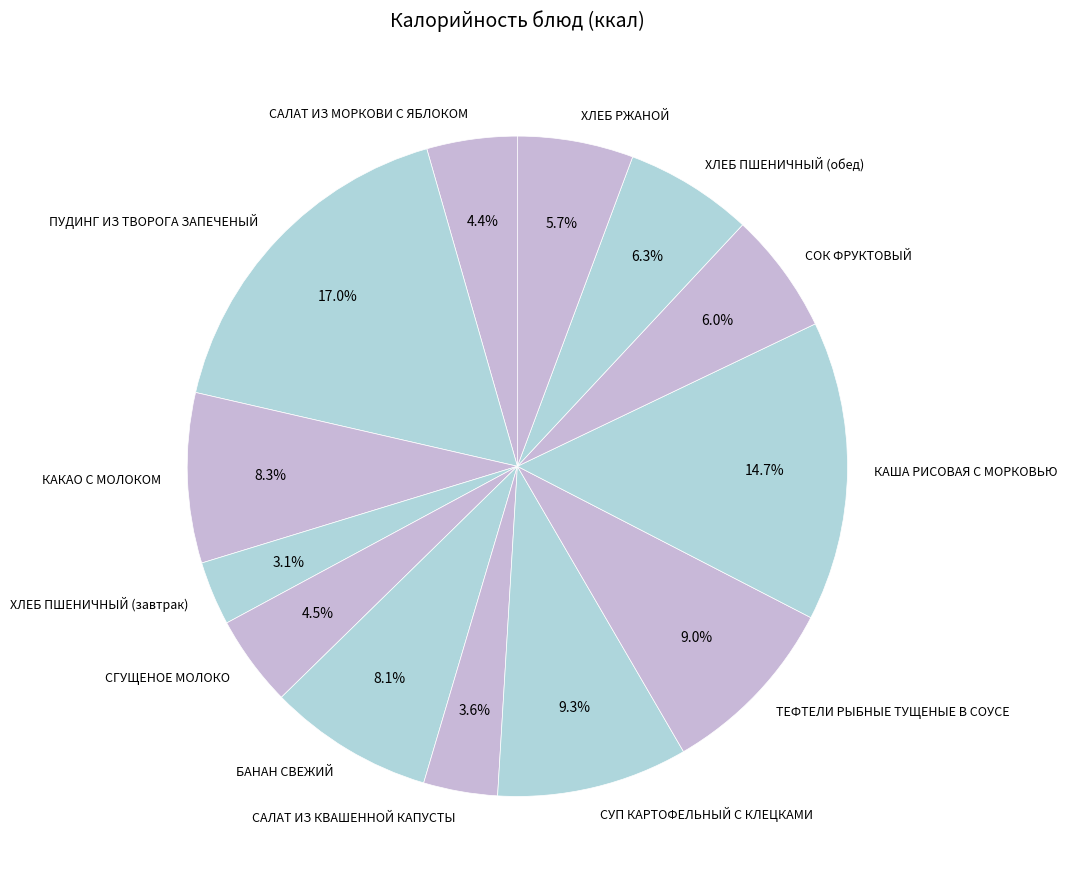

What is the ratio of the value at ХЛЕБ РЖАНОЙ to the value at ХЛЕБ ПШЕНИЧНЫЙ (завтрак)?

1.8